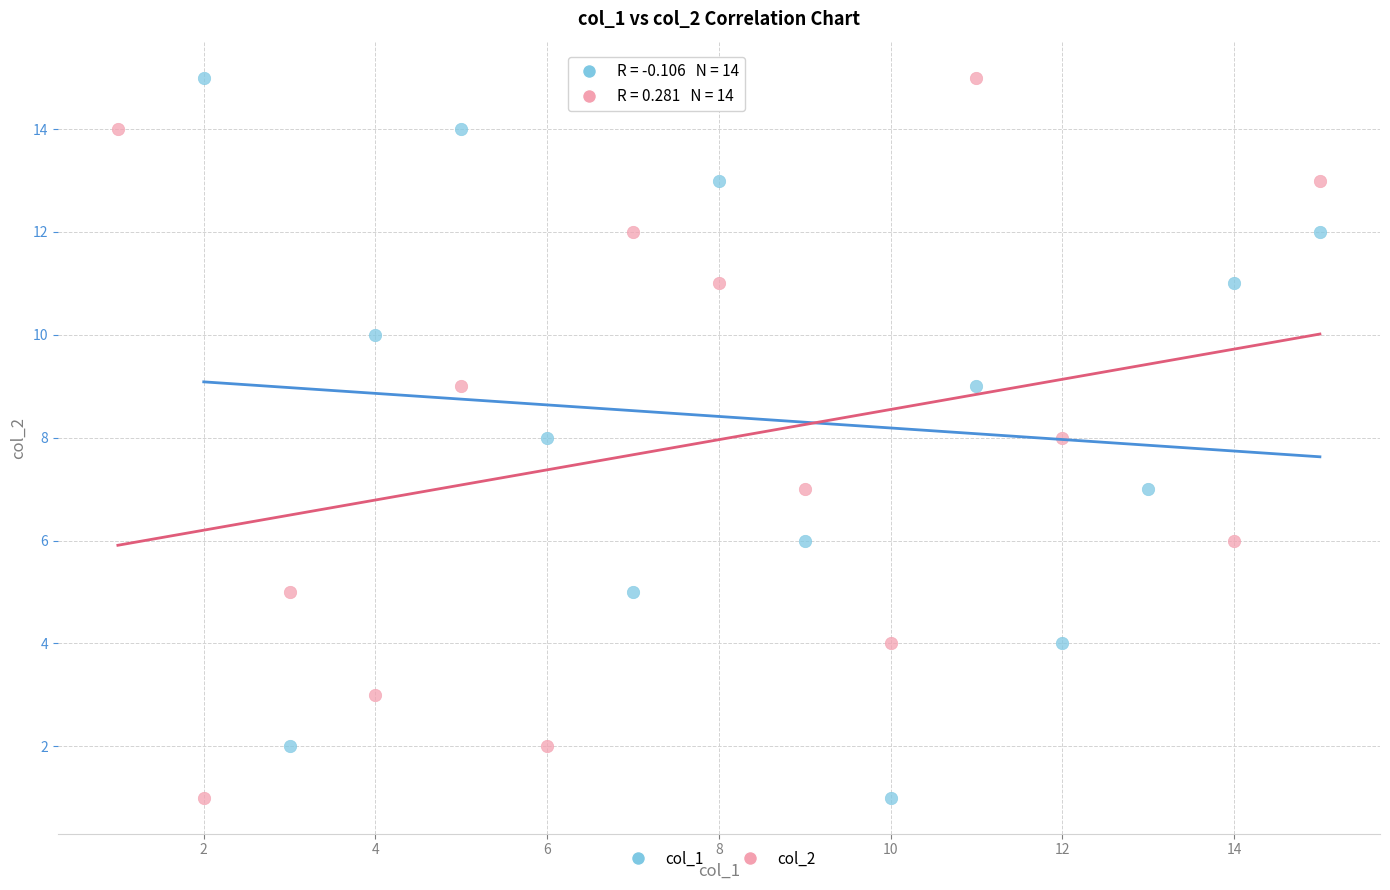

What are all the series names shown in the legend?

col_1, col_2